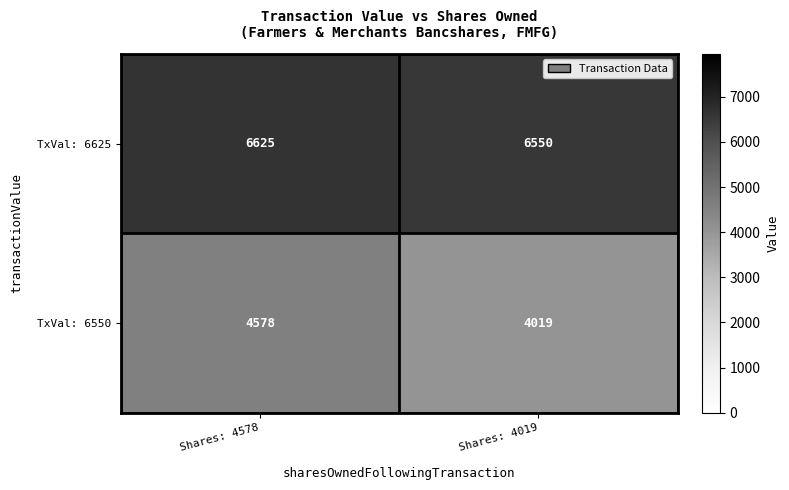

Which series has the largest total across all categories?

TxVal: 6625